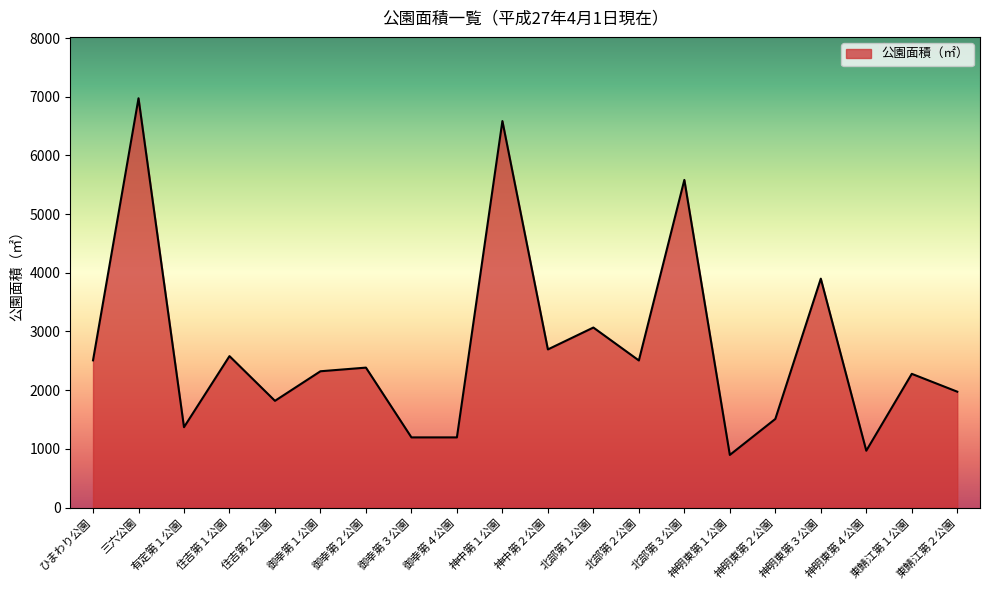

The value at 北部第３公園 is 7641. True or false?

False